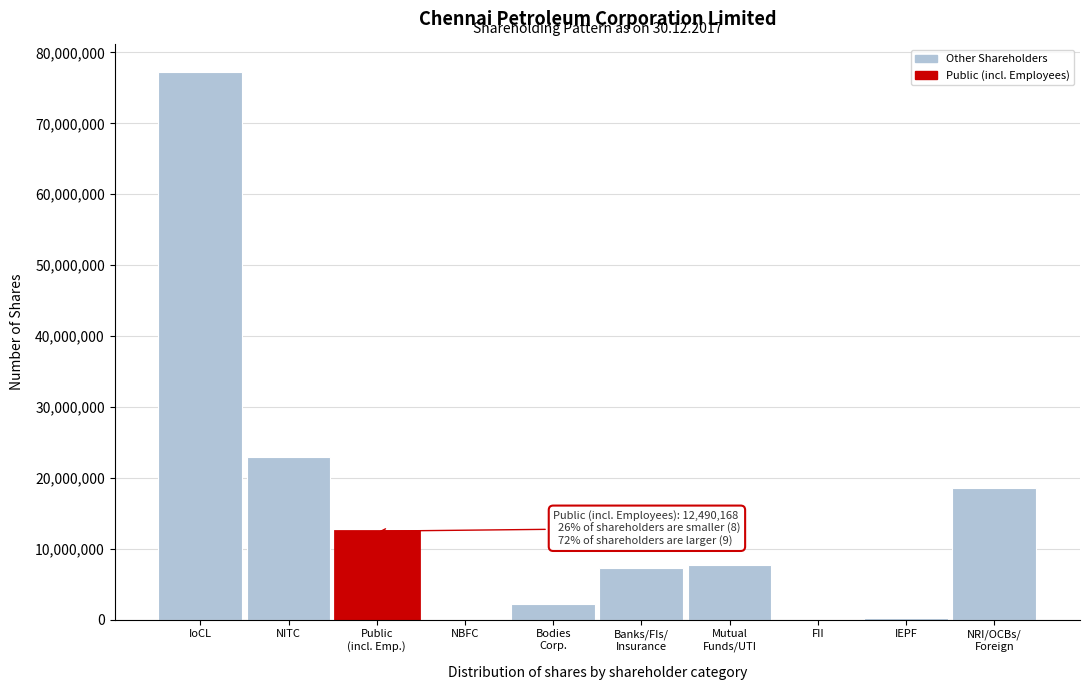

What is the sum of all values?

148911400